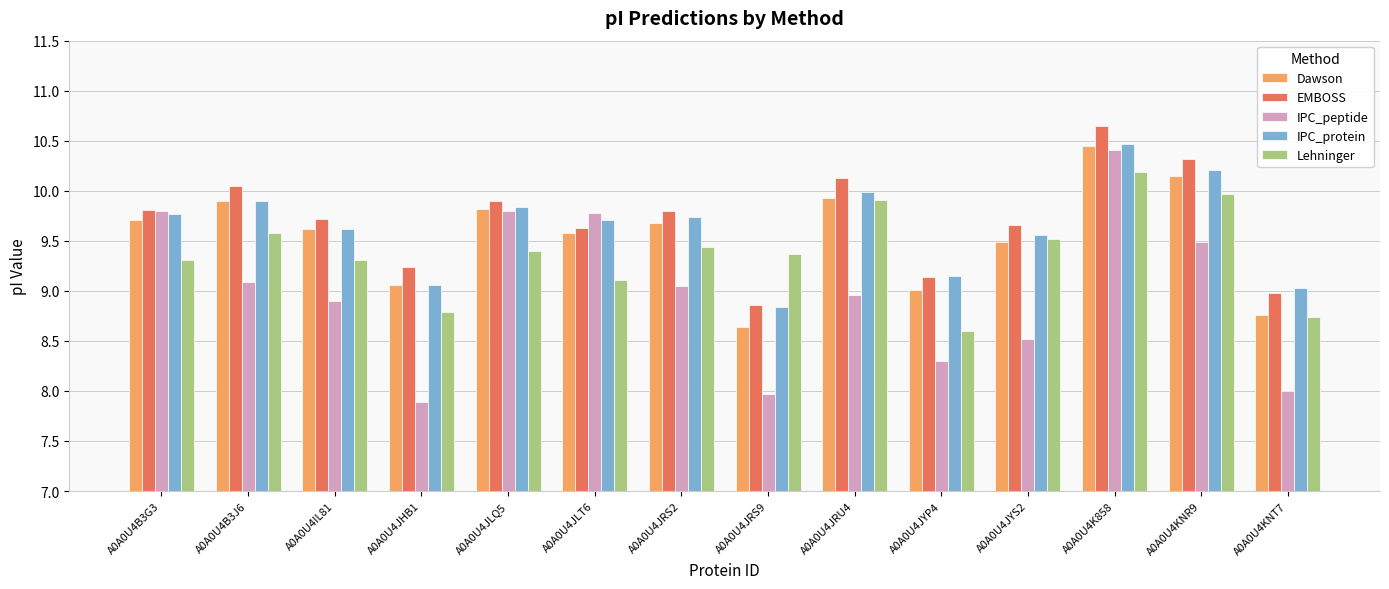

Does the chart contain stacked bars?

No